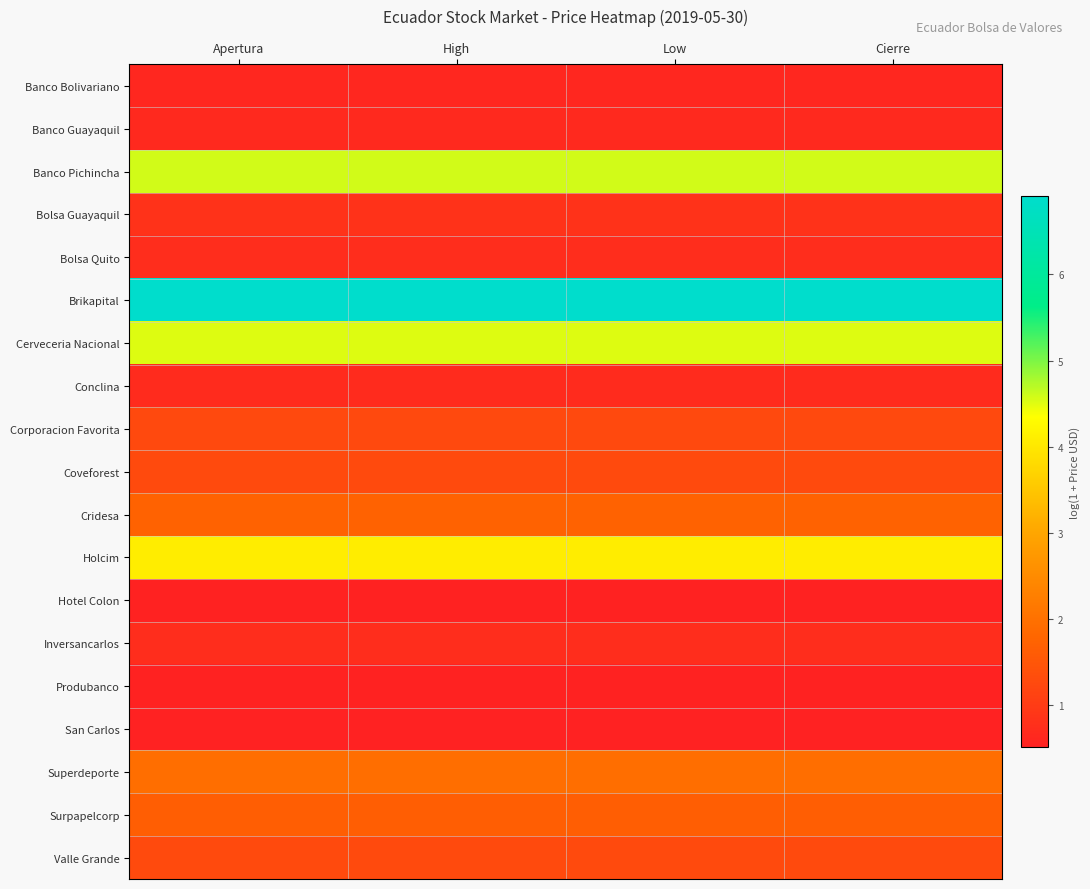

What is the spread (max minus min) of values at High?

6.4